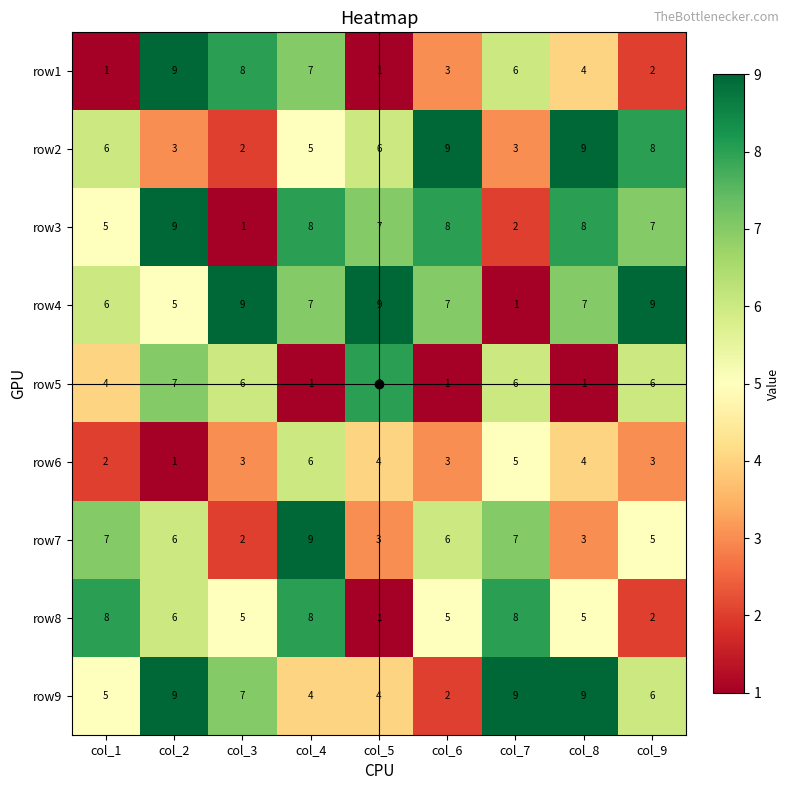

The value of row2 at col_2 is 3. True or false?

True